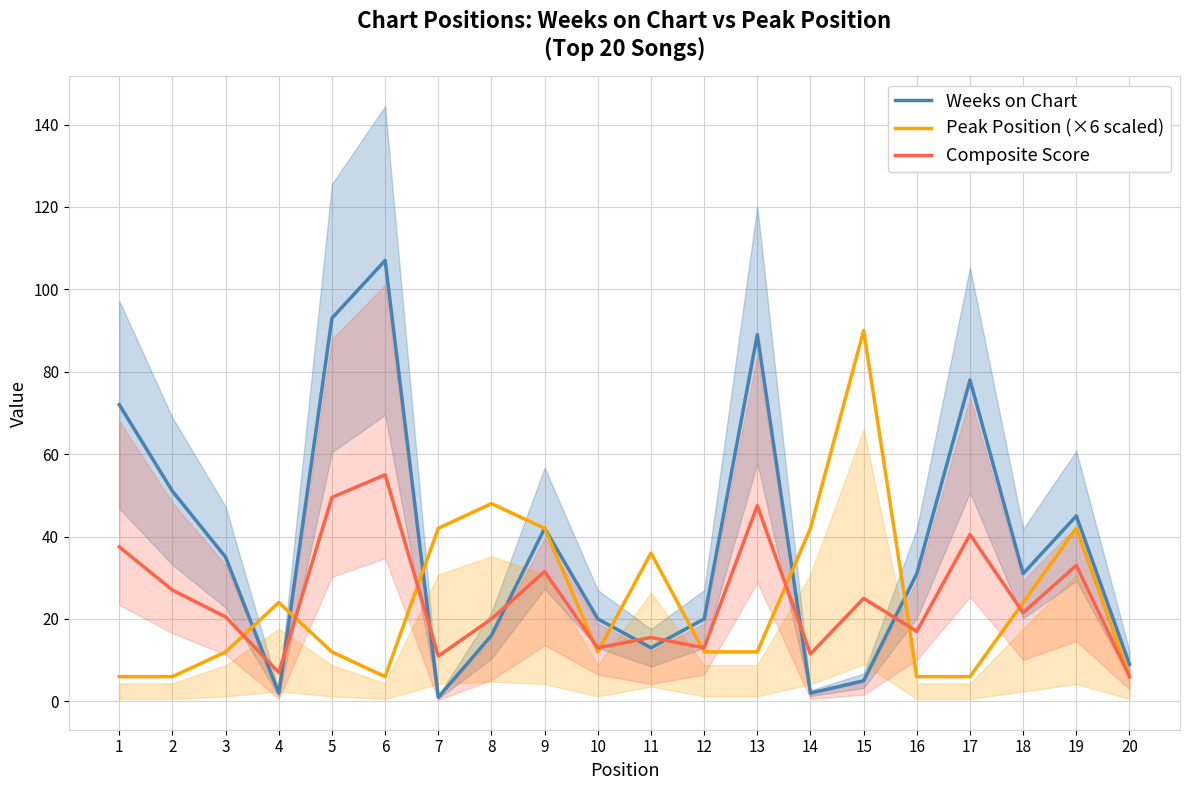

The Composite Score series shows 51.0 at 19. True or false?

False